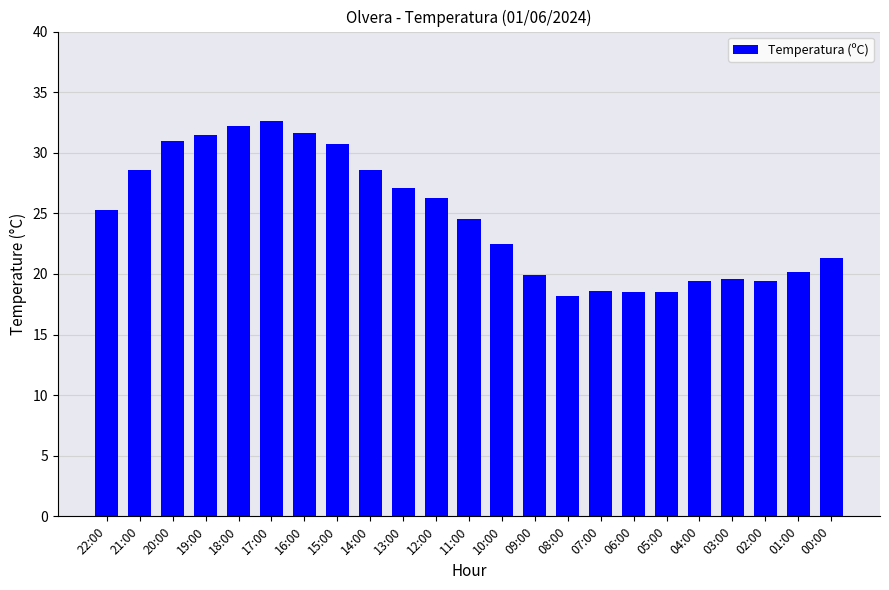

Which has a higher value, 05:00 or 09:00?

09:00